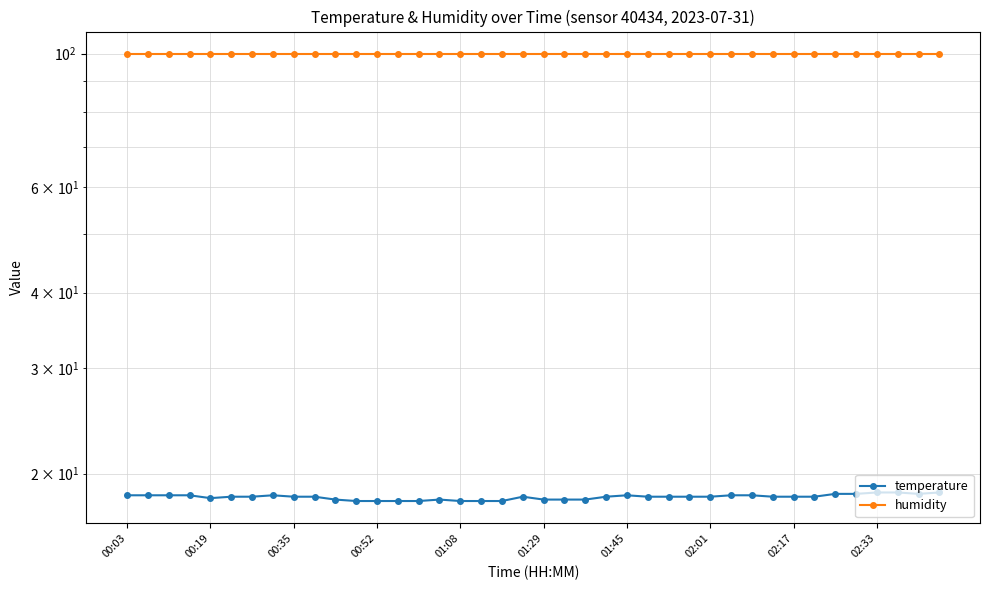

Reading left to right, what are all the values shown in this chart?

temperature: 18.4	18.4	18.4	18.4	18.2	18.3	18.3	18.4	18.3	18.3	18.1	18.0	18.0	18.0	18.0	18.1	18.0	18.0	18.0	18.3	18.1	18.1	18.1	18.3	18.4	18.3	18.3	18.3	18.3	18.4	18.4	18.3	18.3	18.3	18.5	18.5	18.6	18.6	18.5	18.6
humidity: 99.9	99.9	99.9	99.9	99.9	99.9	99.9	99.9	99.9	99.9	99.9	99.9	99.9	99.9	99.9	99.9	99.9	99.9	99.9	99.9	99.9	99.9	99.9	99.9	99.9	99.9	99.9	99.9	99.9	99.9	99.9	99.9	99.9	99.9	99.9	99.9	99.9	99.9	99.9	99.9